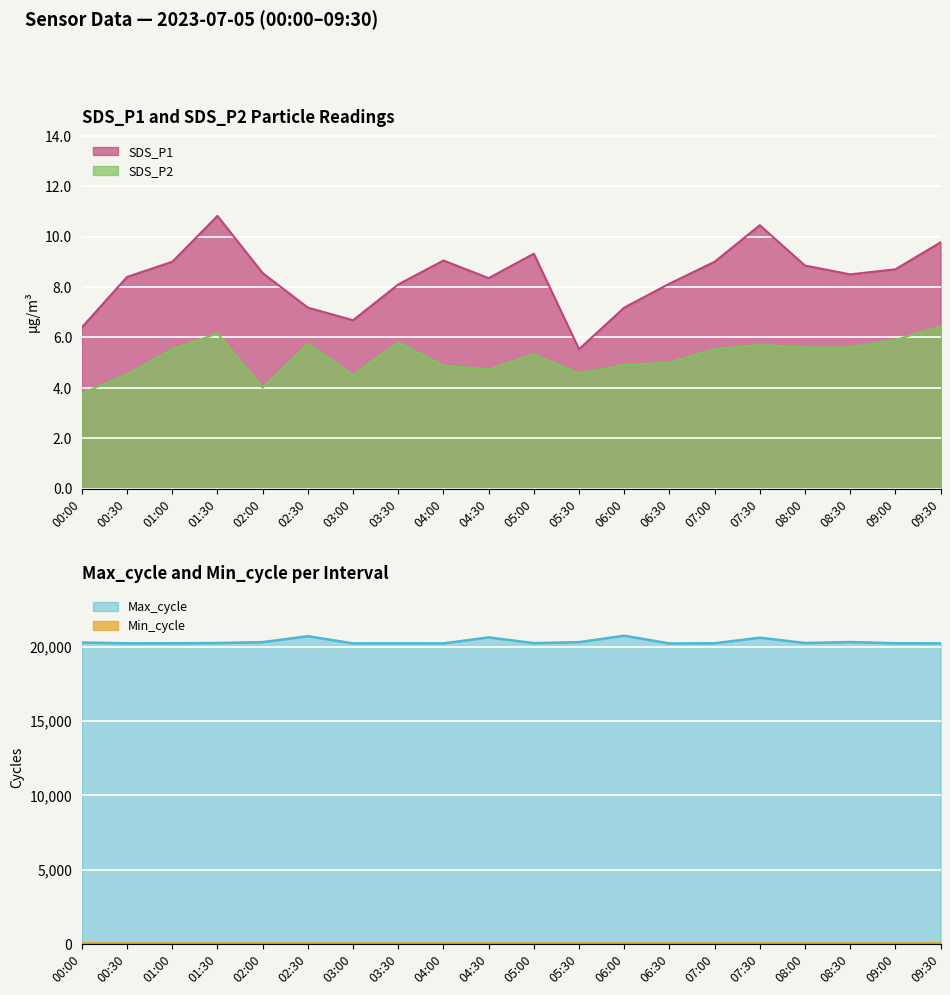

At which category does SDS_P1 reach its first local valley?

03:00